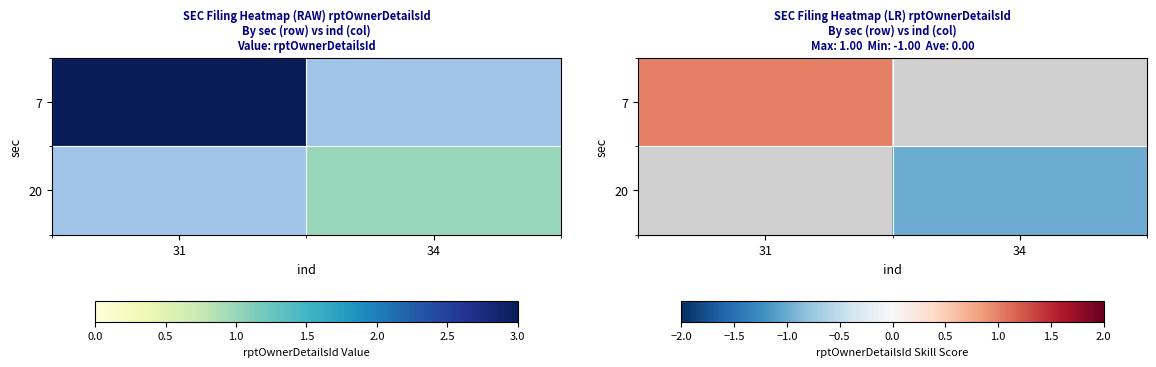

At 31, list the series in order from largest to smallest.

7, 20